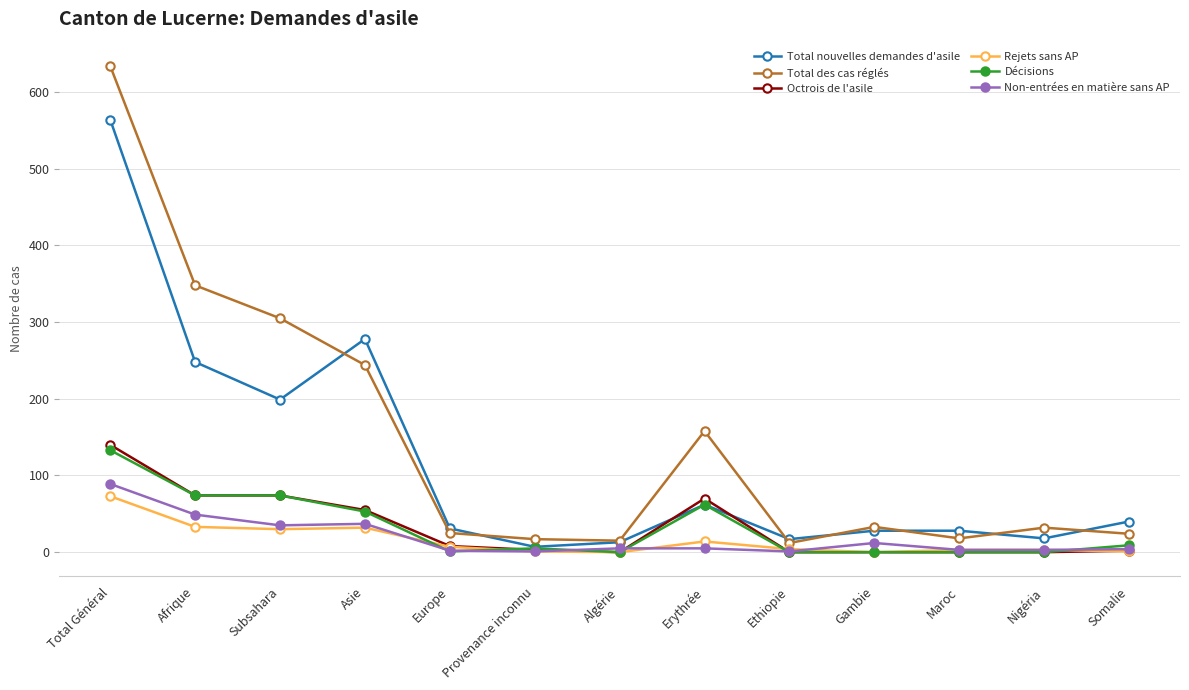

How many interior local valleys does the Total des cas réglés series have?

3